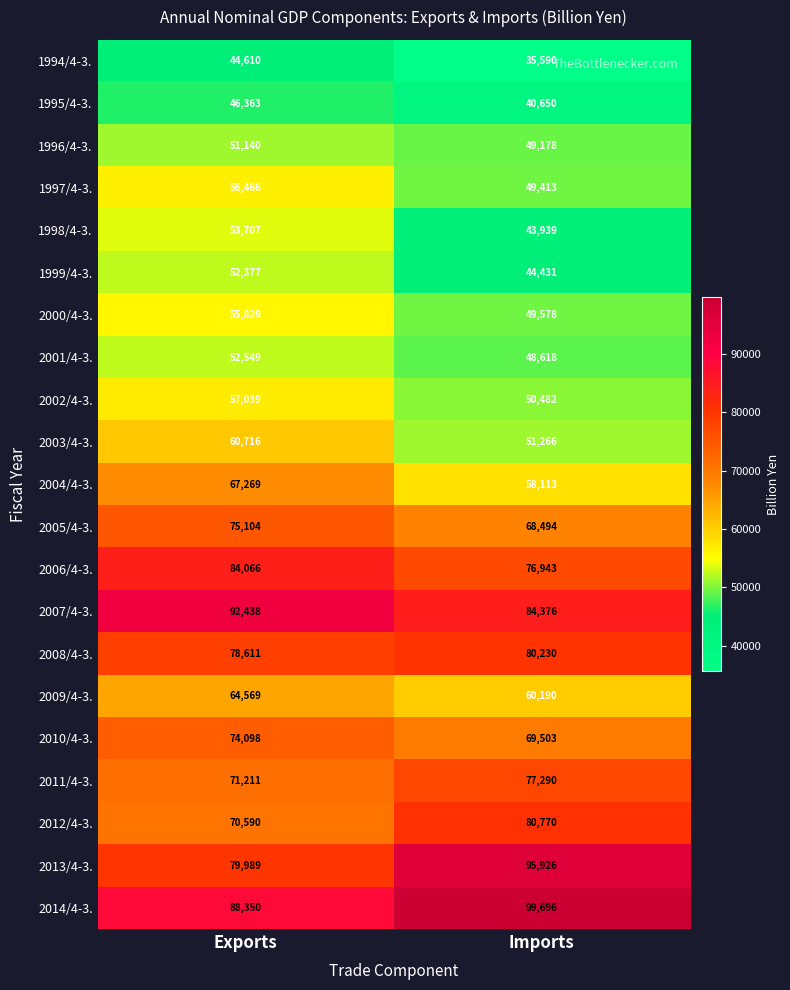

What is the difference between the 2014/4-3. values at Exports and Imports?

11346